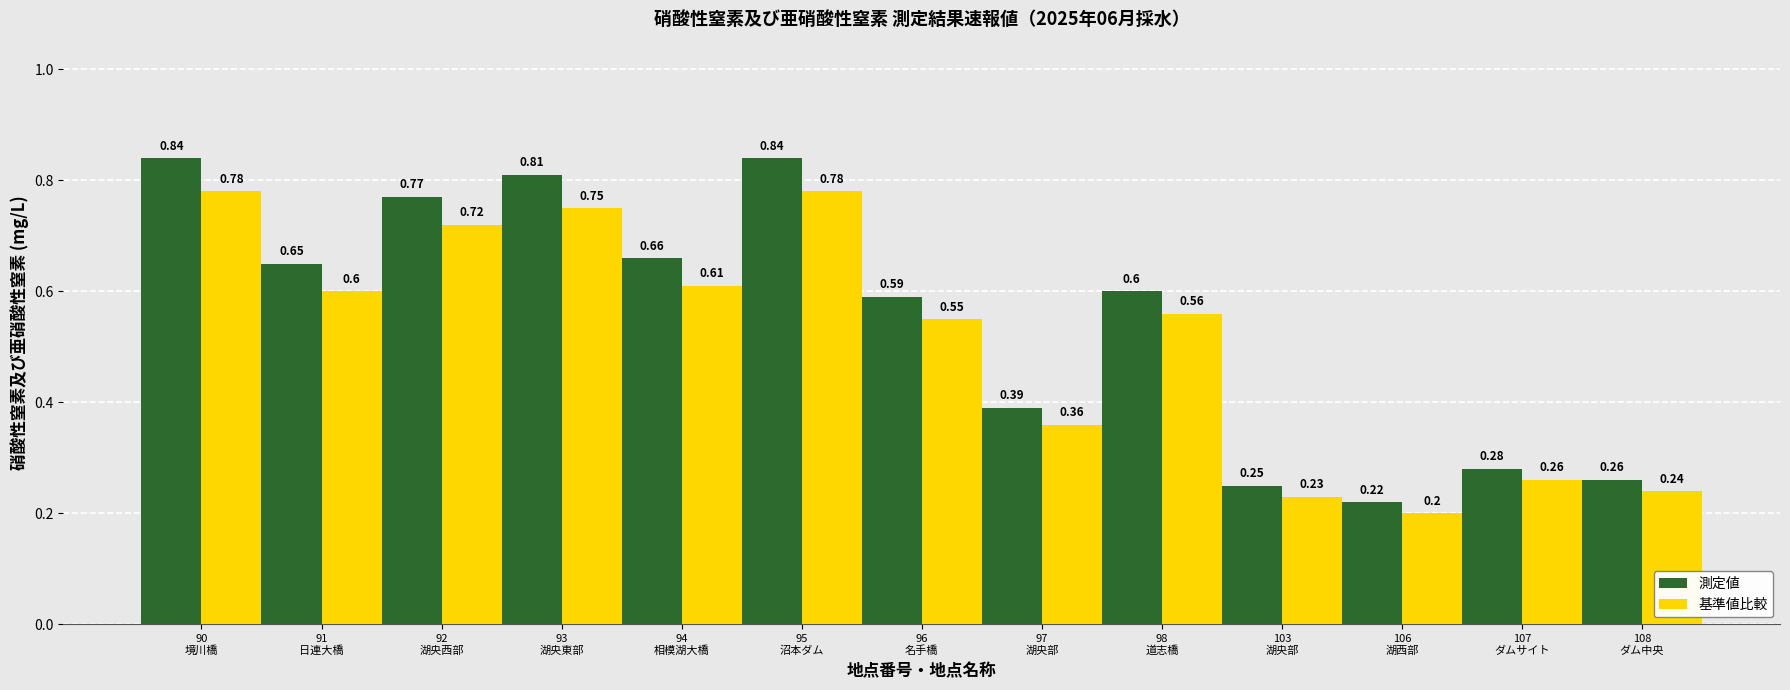

Which series has the largest total across all categories?

測定値